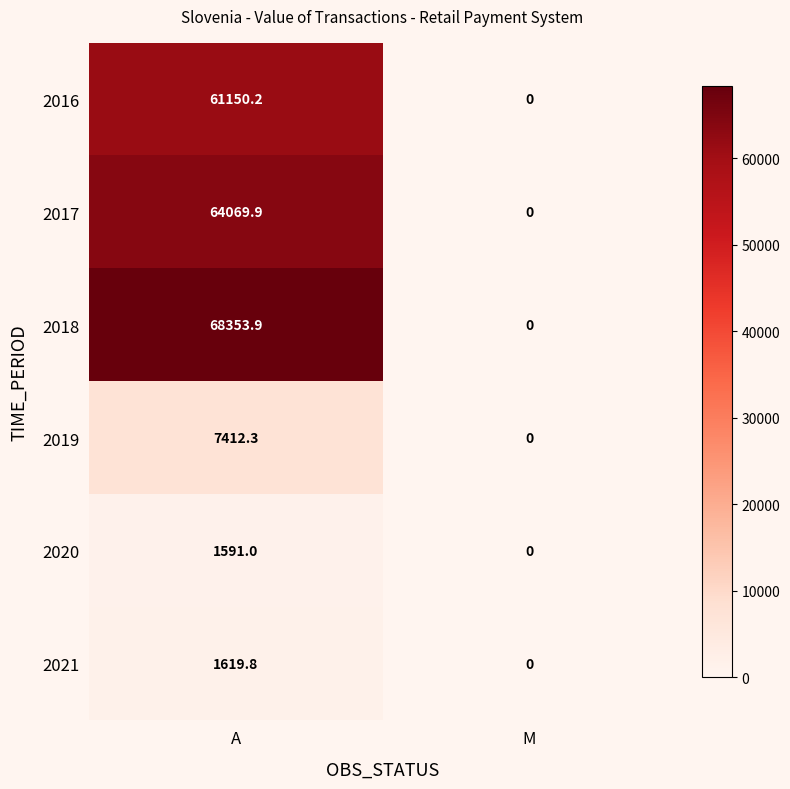

Is it true that 2017 equals 87586.6 at A?

False